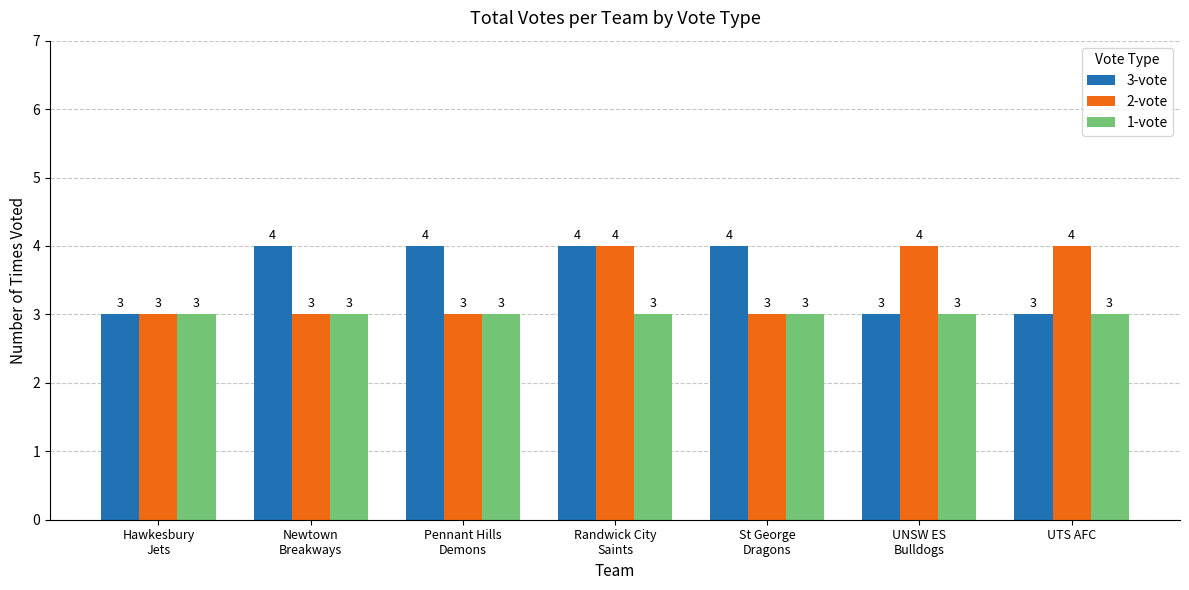

Is it true that 2-vote equals 4 at Randwick City
Saints?

True